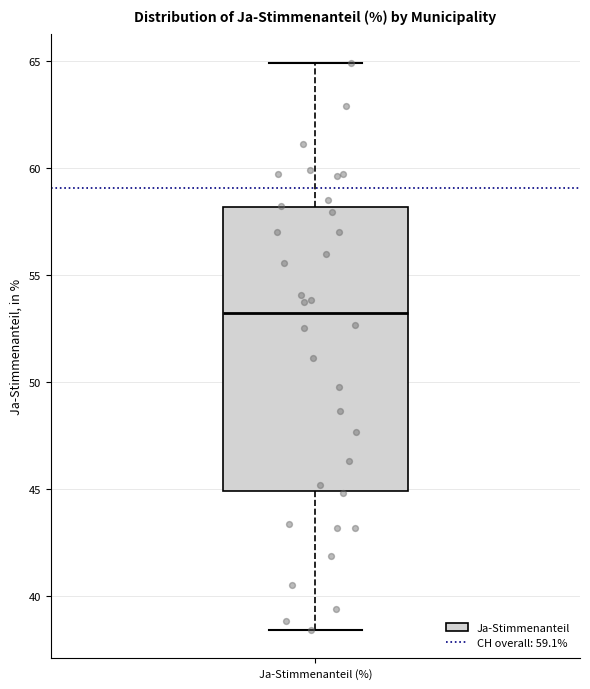

Transcribe this box plot: give where the median line is, the range the box spans, and where the two whiskers end, as read against the y-axis. The values are not printed on the chart, so give them approximately, as read against the axis.

median 53.0, box 45.0 to 58.0, whiskers 38.5 to 65.0